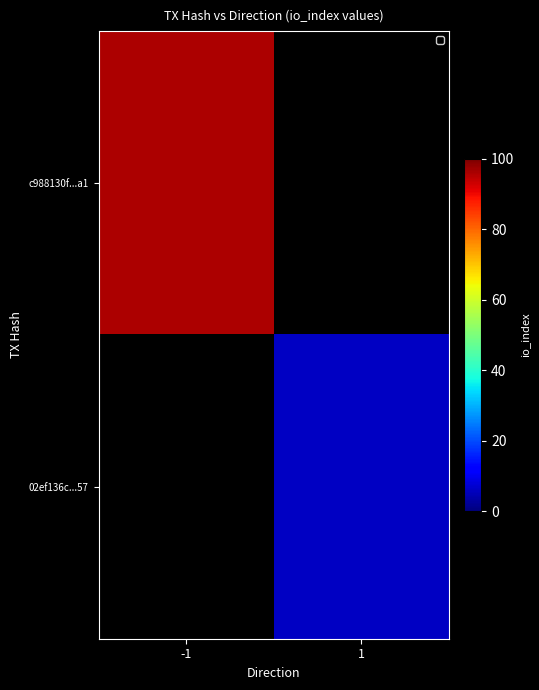

Which category has the lowest value in the 02ef136c...57 series?

-1